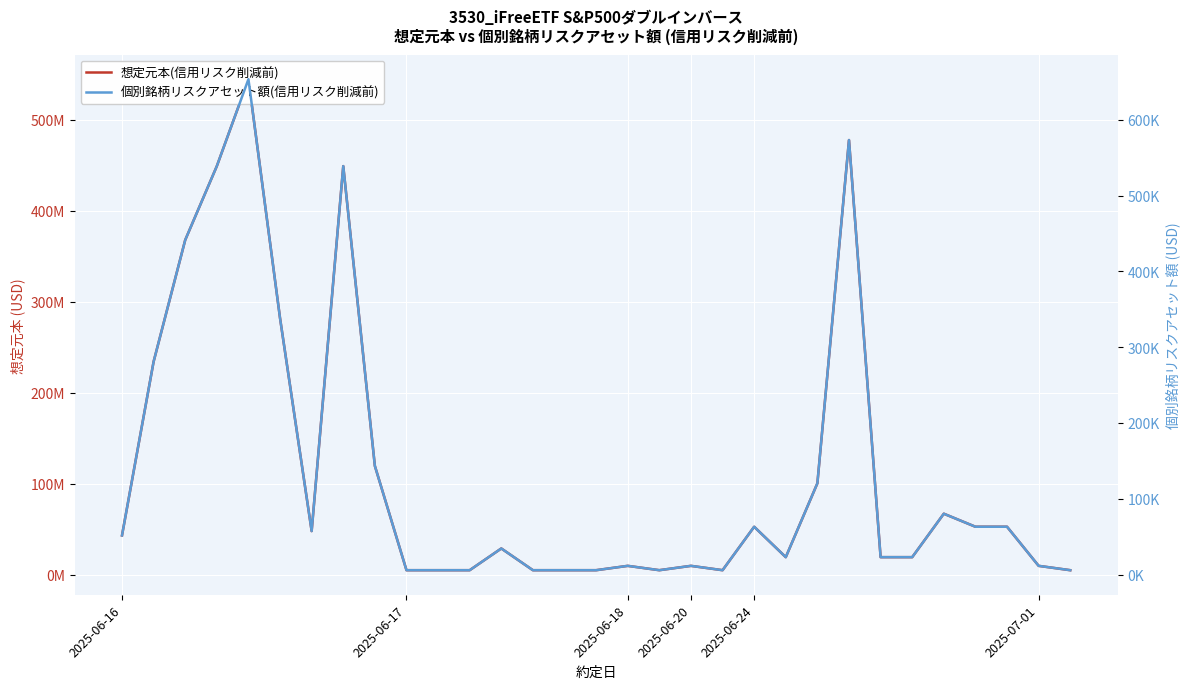

True or false: 想定元本(信用リスク削減前) has more than 2 interior local peaks.

True